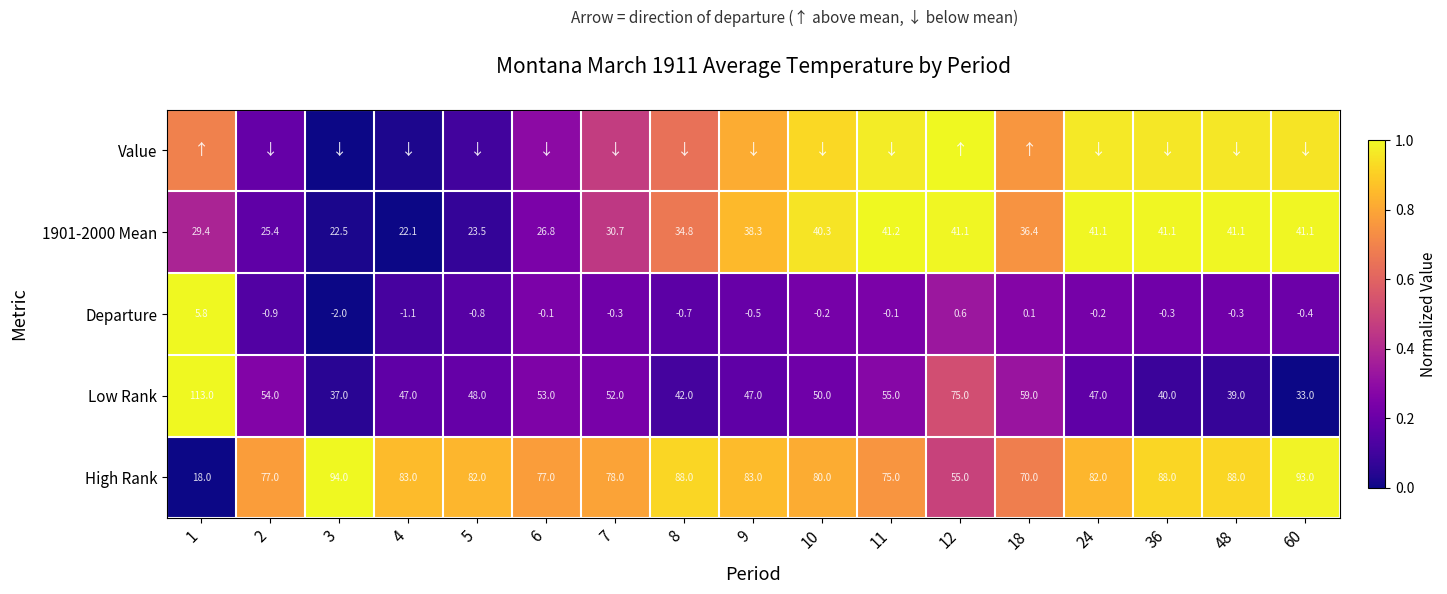

Is the value of 1901-2000 Mean at 5 greater than the value of Low Rank at 3?

No